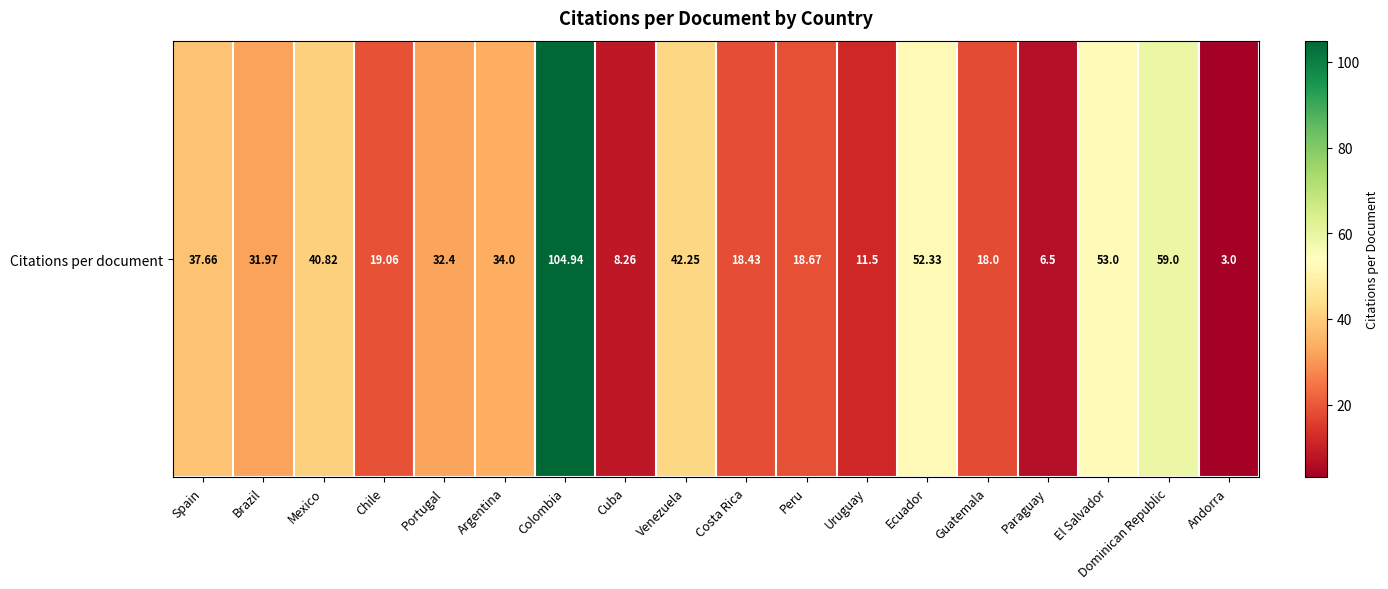

Where is the data nearest to the value 53?

El Salvador